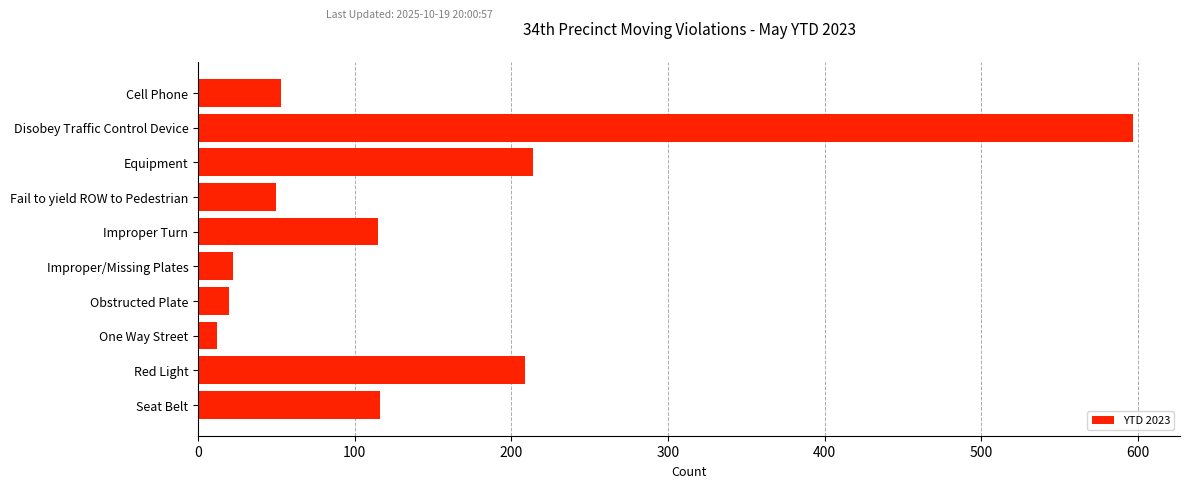

Are the bars grouped side by side (vs. stacked)?

No